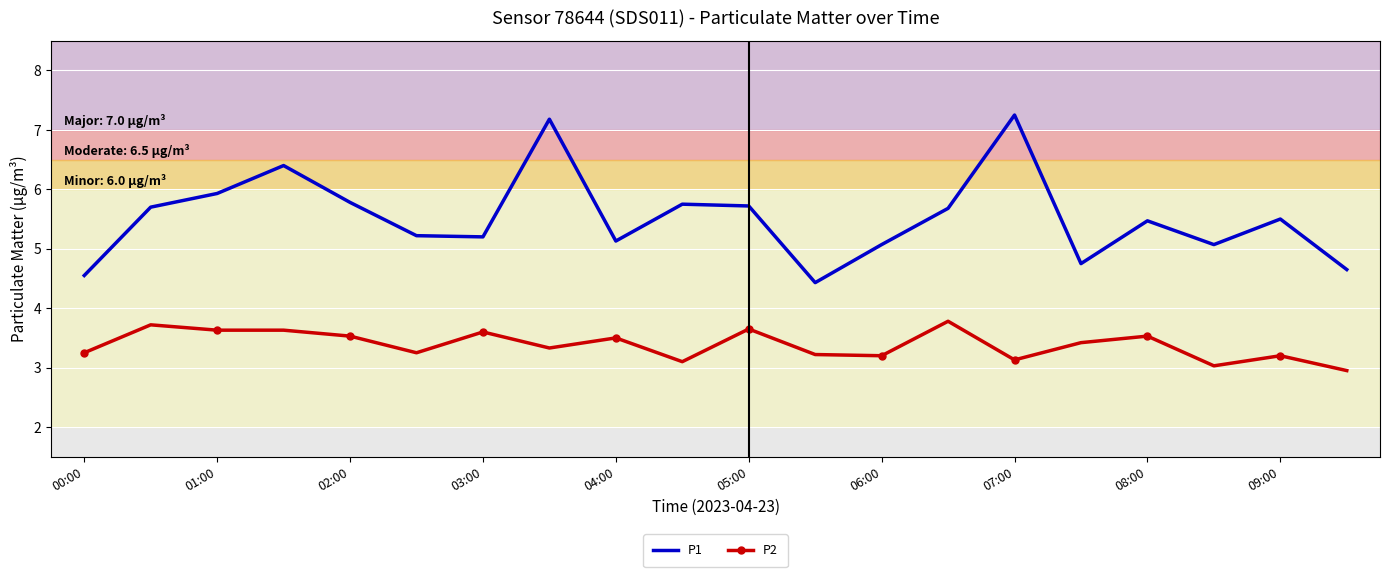

What is the difference between the second highest and minimum values in the P2 series?

0.8